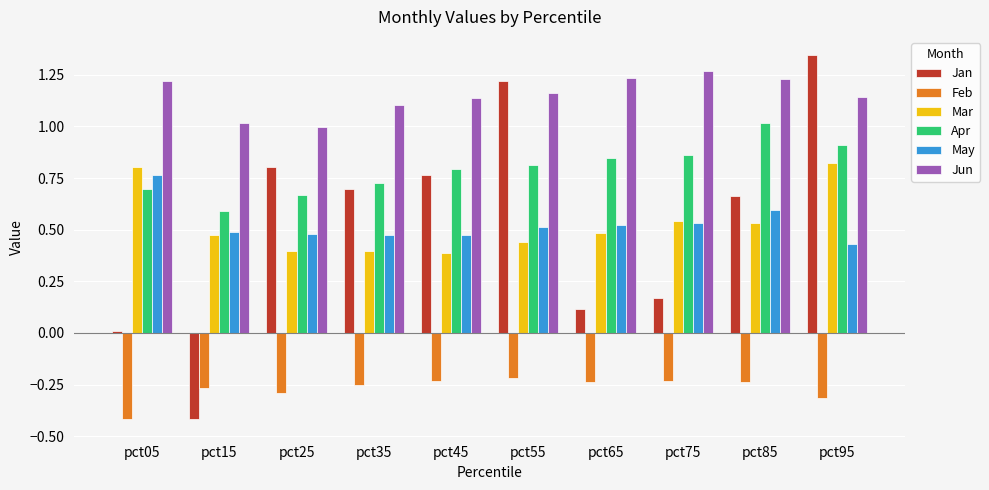

What is the smallest value displayed?

-0.4